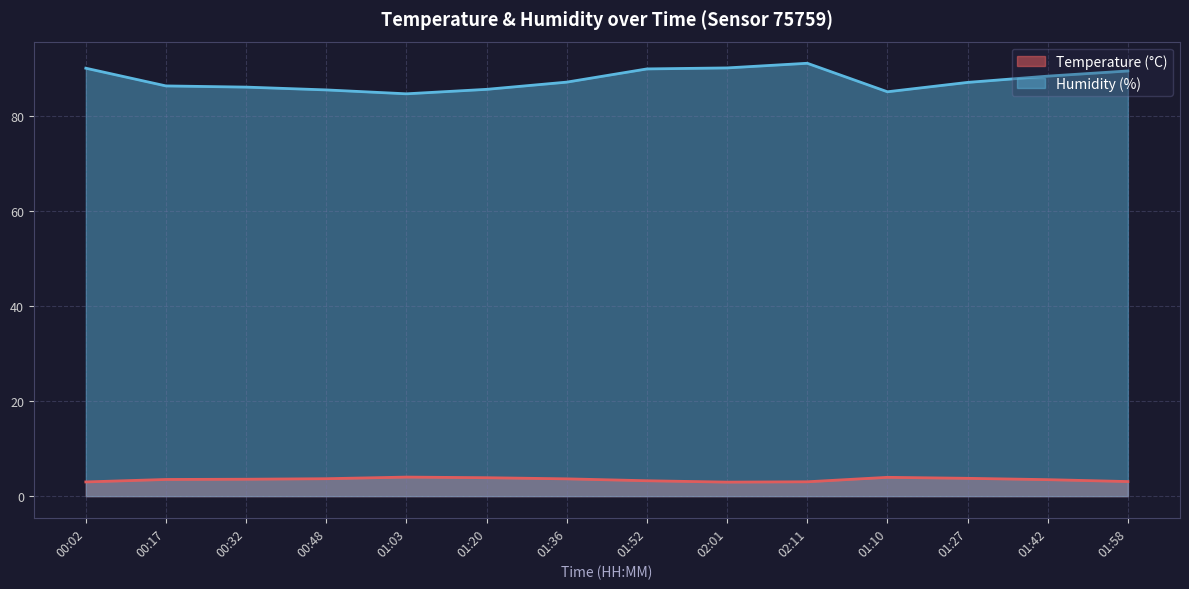

At how many categories does at least one series exceed 58?

14